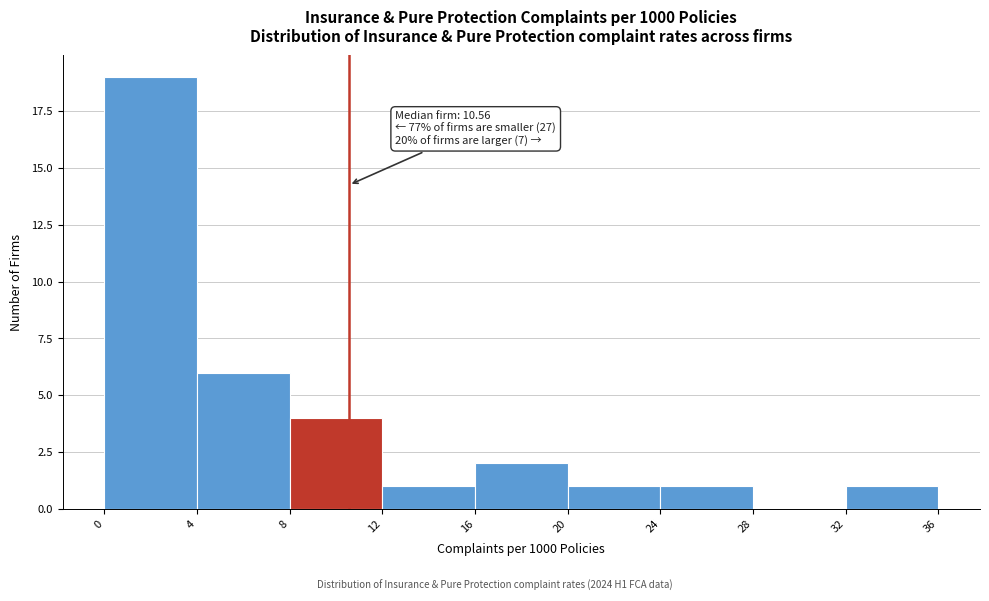

Which range on the x-axis has the tallest bar?

0 to 4